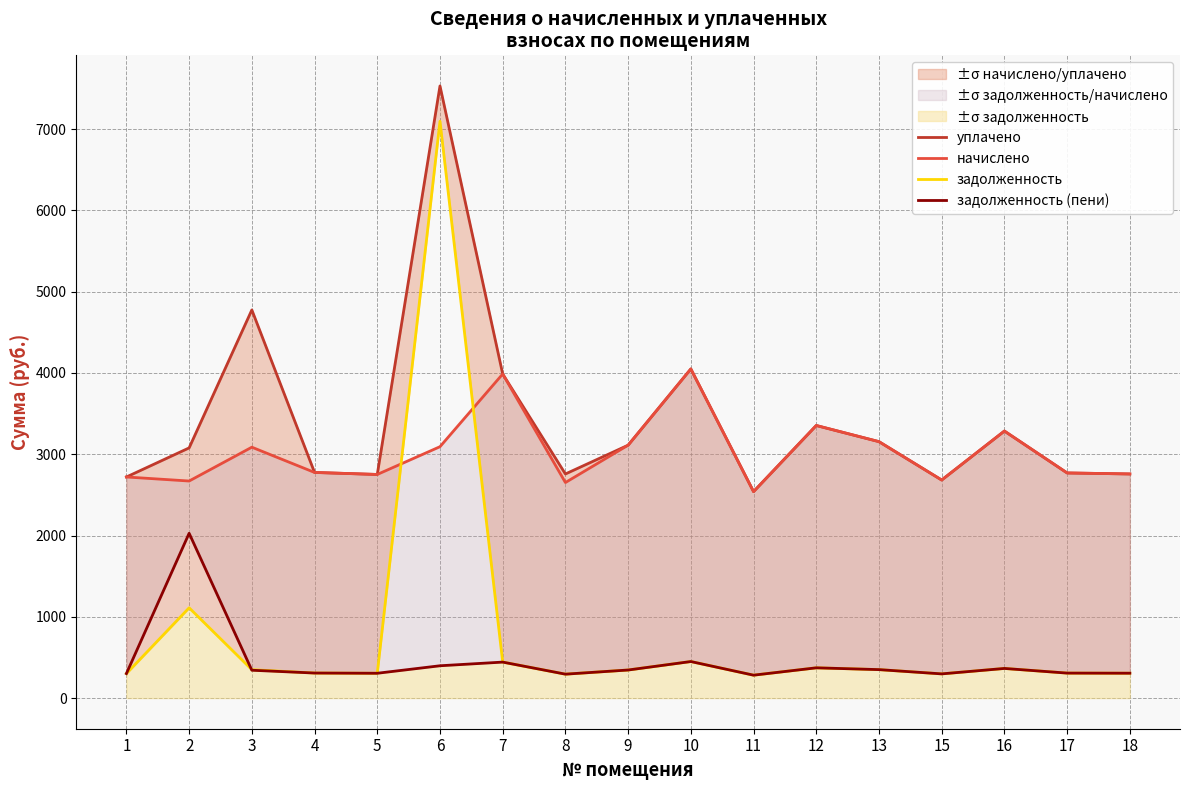

Between 1 and 18, which series saw the biggest shift?

уплачено